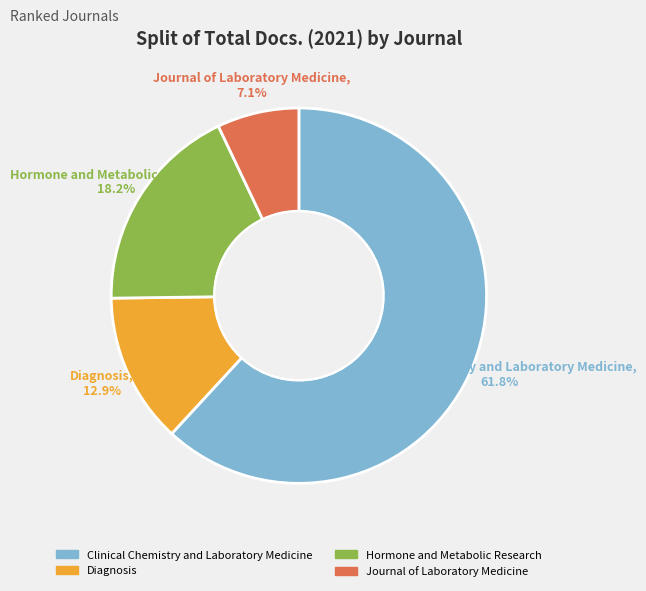

To the nearest percent, what is the average slice percentage?

25%